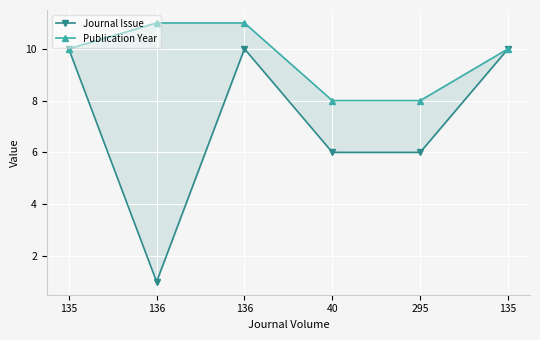

At which label does Publication Year first exceed 10?

136